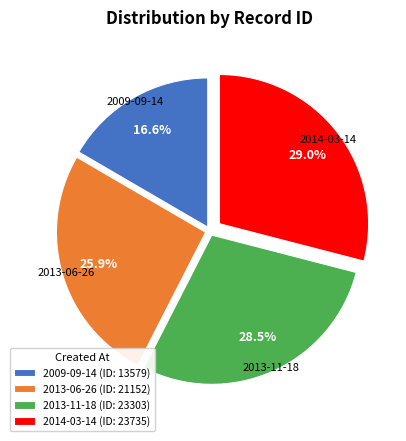

Combined, do 2013-06-26 and 2009-09-14 account for over 50%?

No